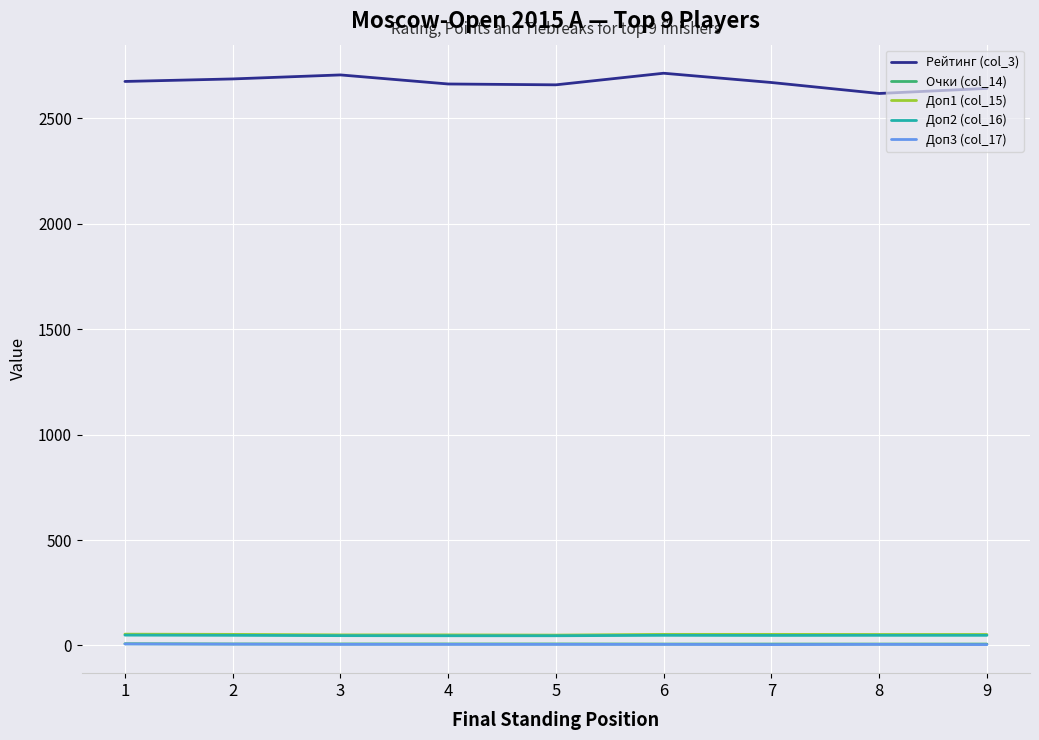

Which series has the largest total across all categories?

Рейтинг (col_3)